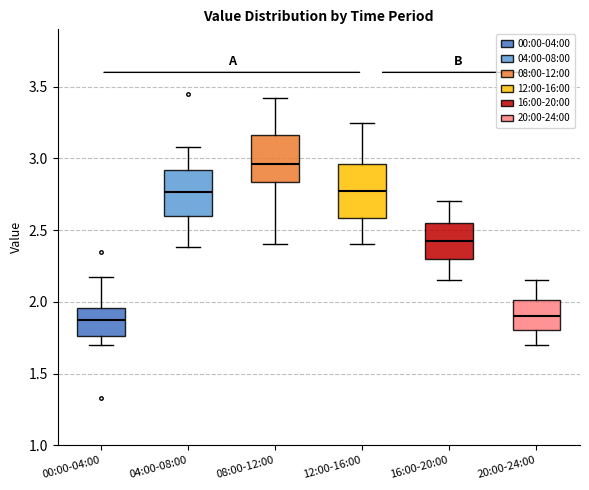

Reading left to right, transcribe this box plot: for each box, give where its median line is, the range the box spans, and where its two whiskers end, as read against the y-axis. The values are not printed on the chart, so give them approximately, as read against the axis.

00:00-04:00: median 1.90, box 1.75 to 1.95, whiskers 1.70 to 2.15
04:00-08:00: median 2.75, box 2.60 to 2.90, whiskers 2.40 to 3.10
08:00-12:00: median 2.95, box 2.85 to 3.15, whiskers 2.40 to 3.40
12:00-16:00: median 2.80, box 2.60 to 2.95, whiskers 2.40 to 3.25
16:00-20:00: median 2.45, box 2.30 to 2.55, whiskers 2.15 to 2.70
20:00-24:00: median 1.90, box 1.80 to 2.00, whiskers 1.70 to 2.15